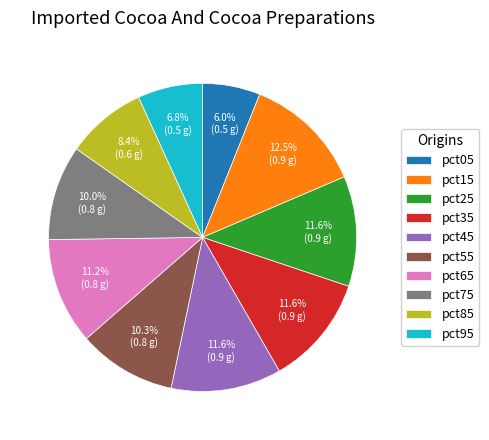

To the nearest percent, what percentage of the pie is pct45?

12%